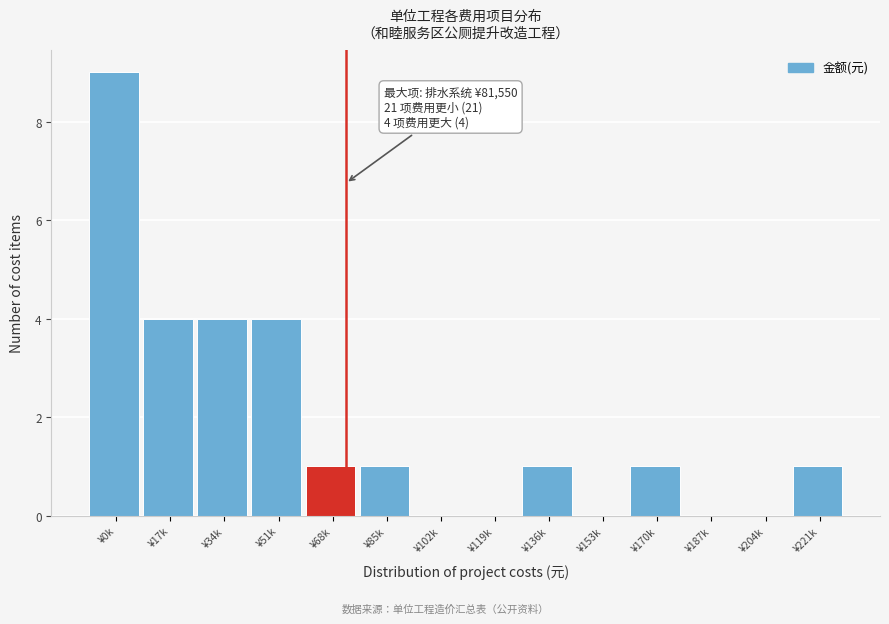

Reading right to left, transcribe all the data shown in this chart.

¥221k=1	¥204k=0	¥187k=0	¥170k=1	¥153k=0	¥136k=1	¥119k=0	¥102k=0	¥85k=1	¥68k=1	¥51k=4	¥34k=4	¥17k=4	¥0k=9